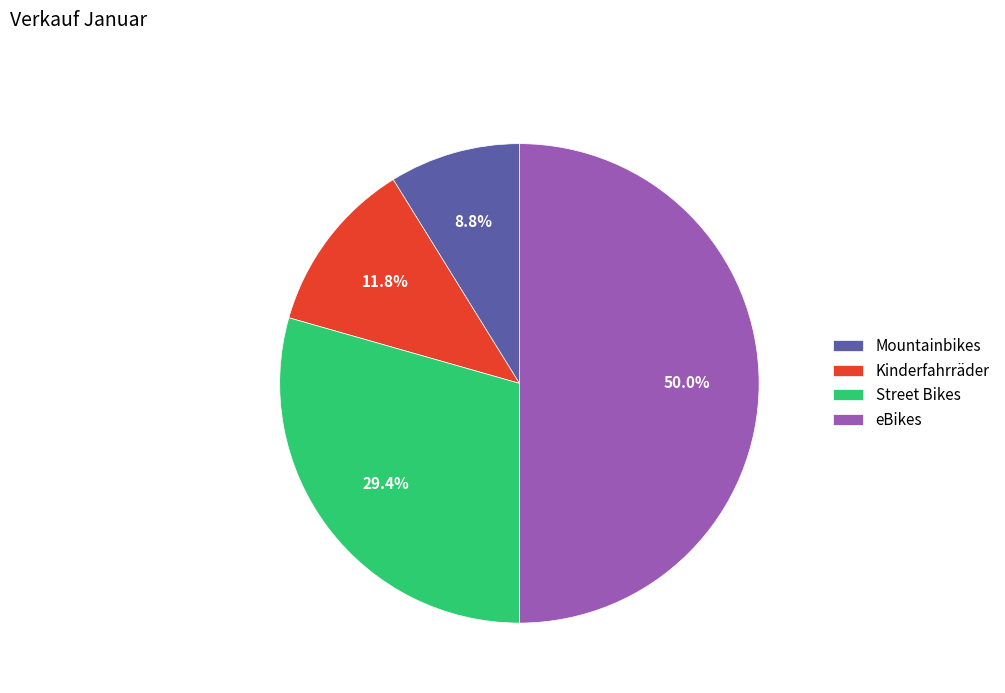

Which category has the smallest portion of the pie?

Mountainbikes